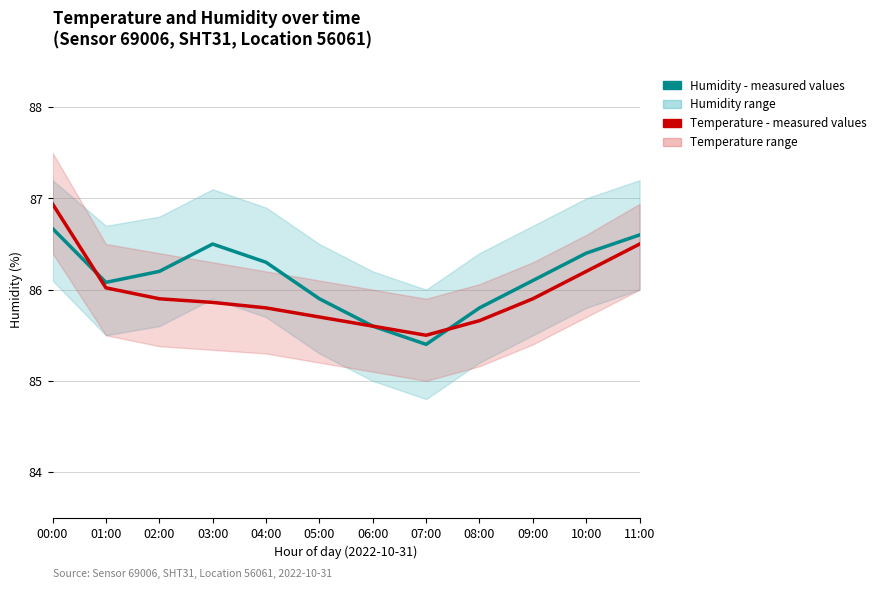

What is the value of the Humidity - measured values point at the 4th from the left?

86.5